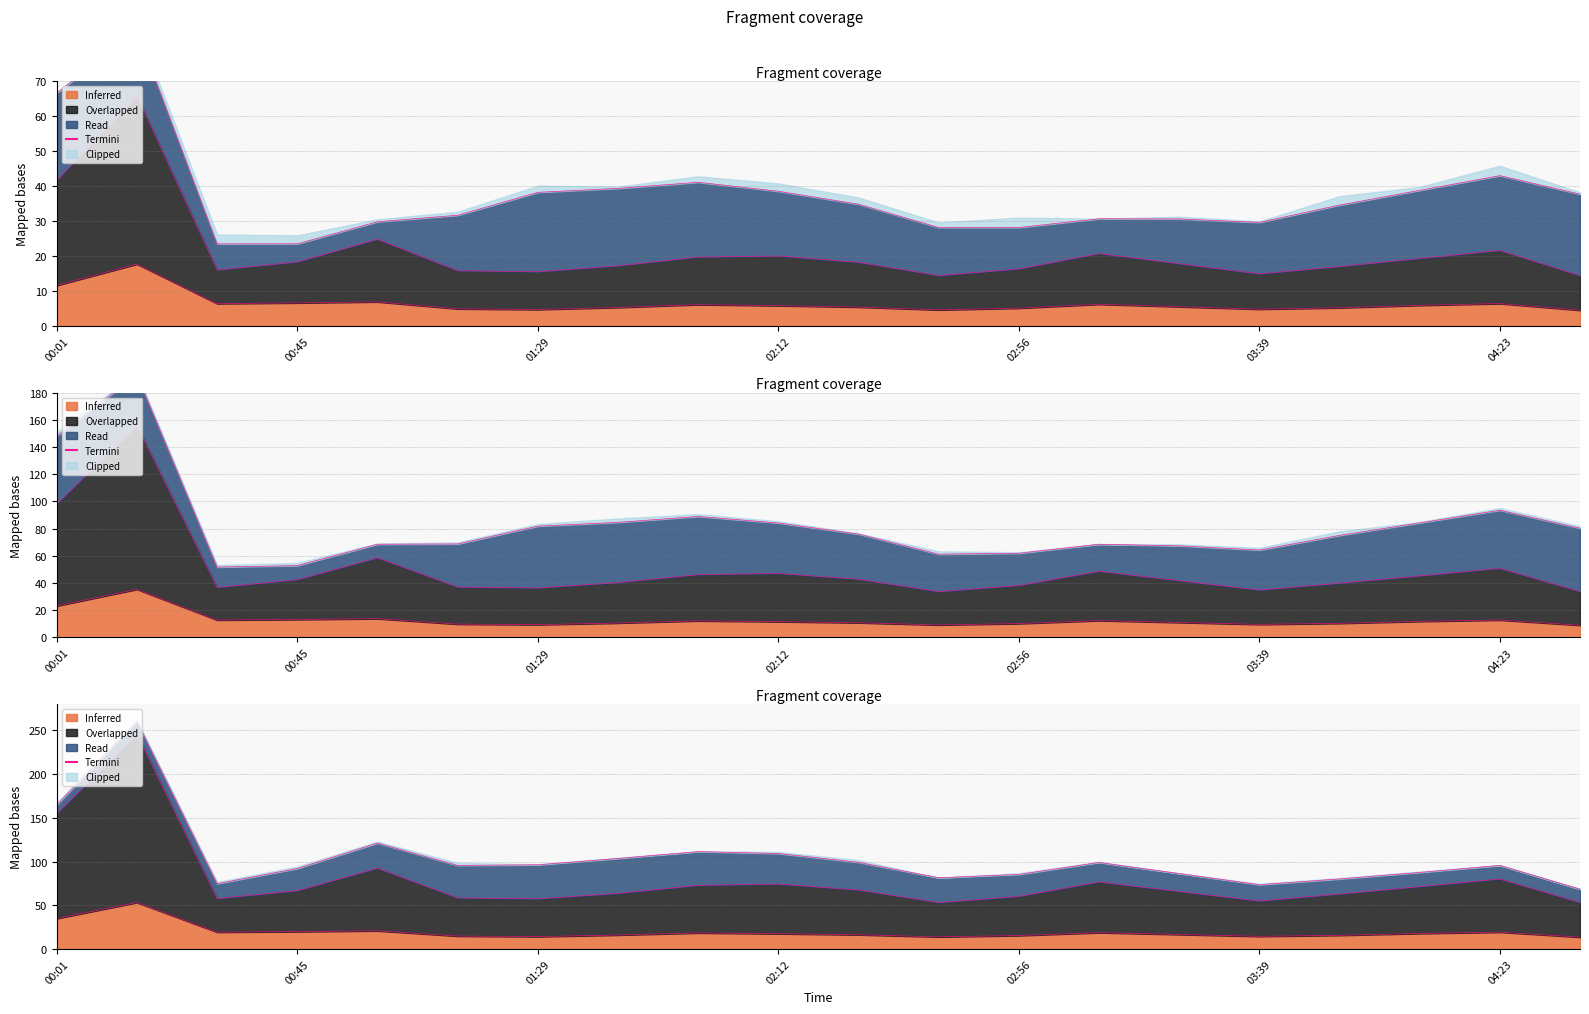

What is the difference between the values at 00:01 and 11?

83.4